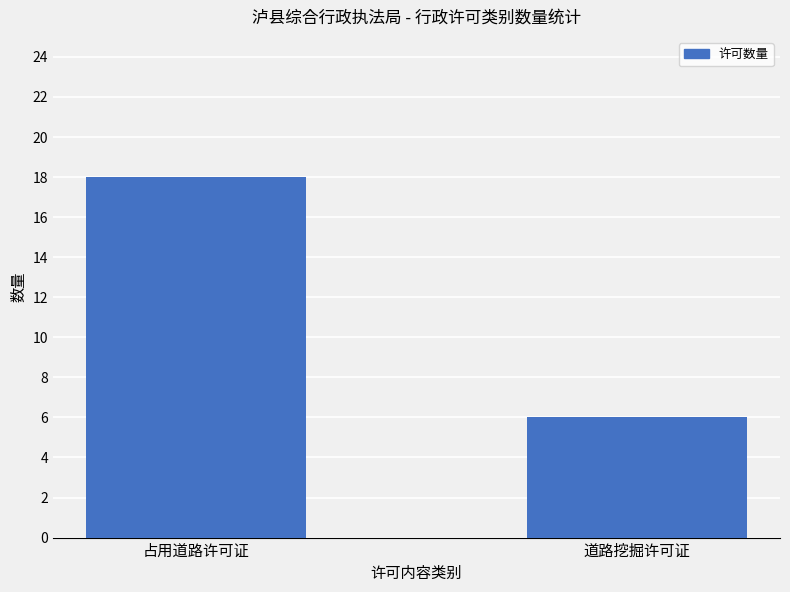

What is the smallest value displayed?

6